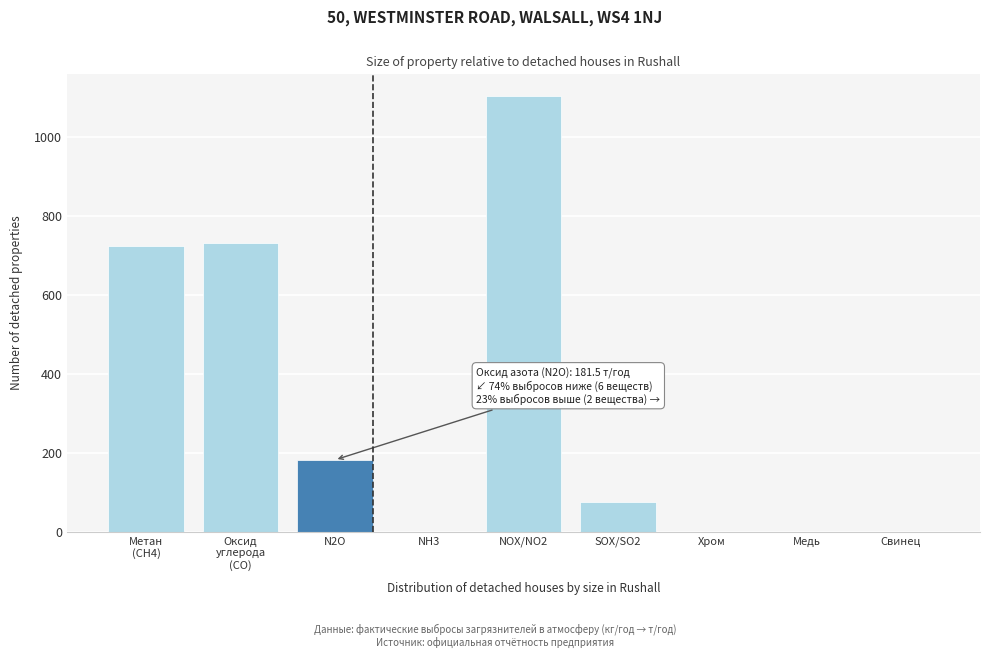

The value at Медь is 0.0. True or false?

True